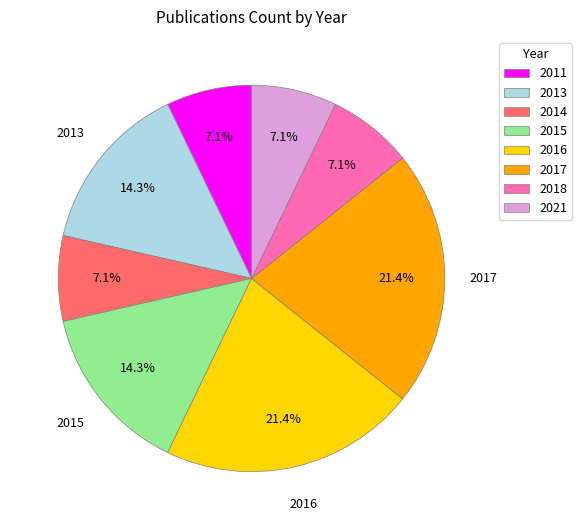

Between 2017 and 2014, which is larger?

2017